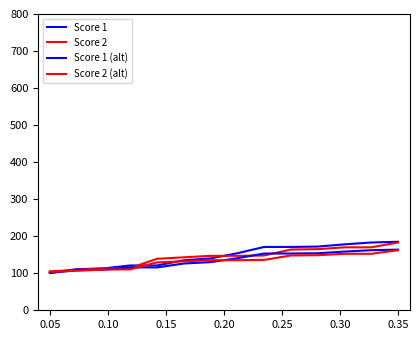

Is this an area chart (filled region under the line)?

No